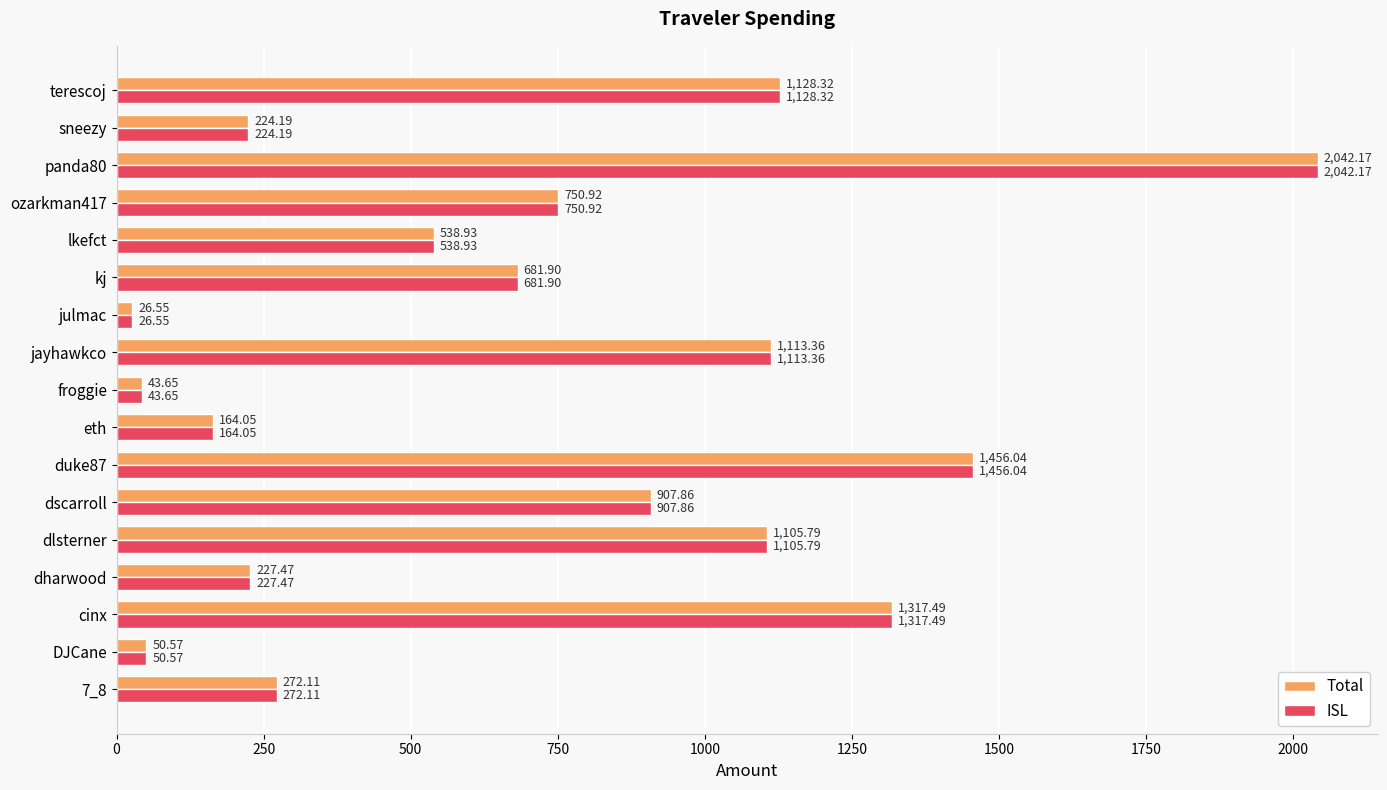

List the labels in order of Total value, smallest first.

julmac, froggie, DJCane, eth, sneezy, dharwood, 7_8, lkefct, kj, ozarkman417, dscarroll, dlsterner, jayhawkco, terescoj, cinx, duke87, panda80